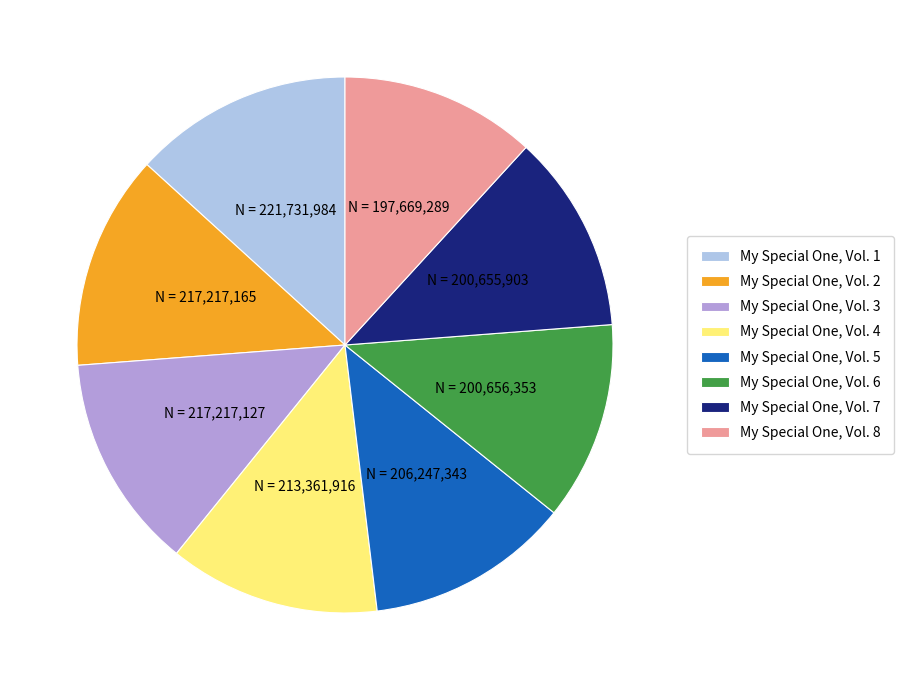

Is it true that My Special One, Vol. 4 is 13% of the pie?

True